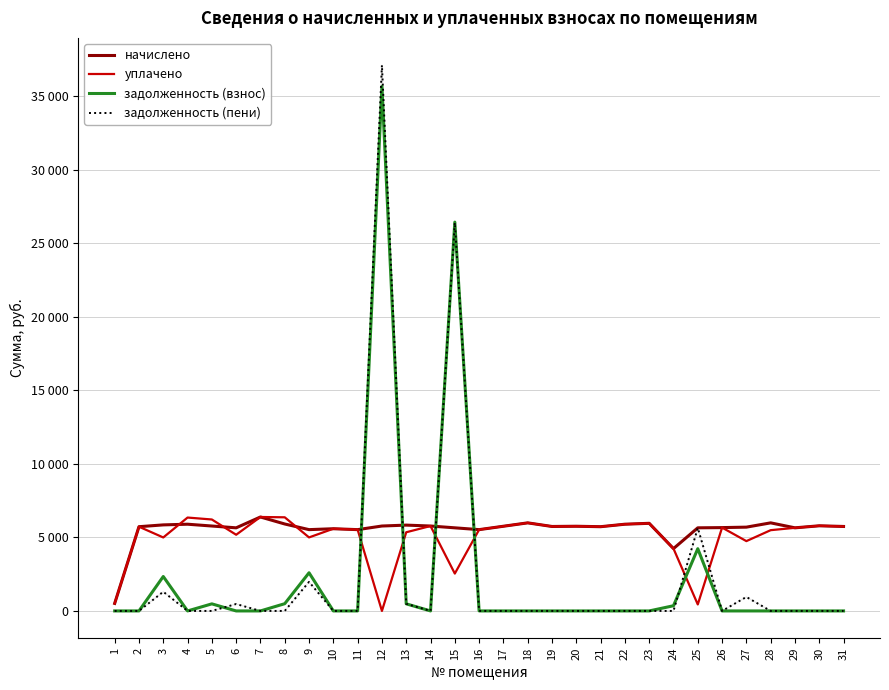

Which series has the largest range (max minus min)?

задолженность (пени)